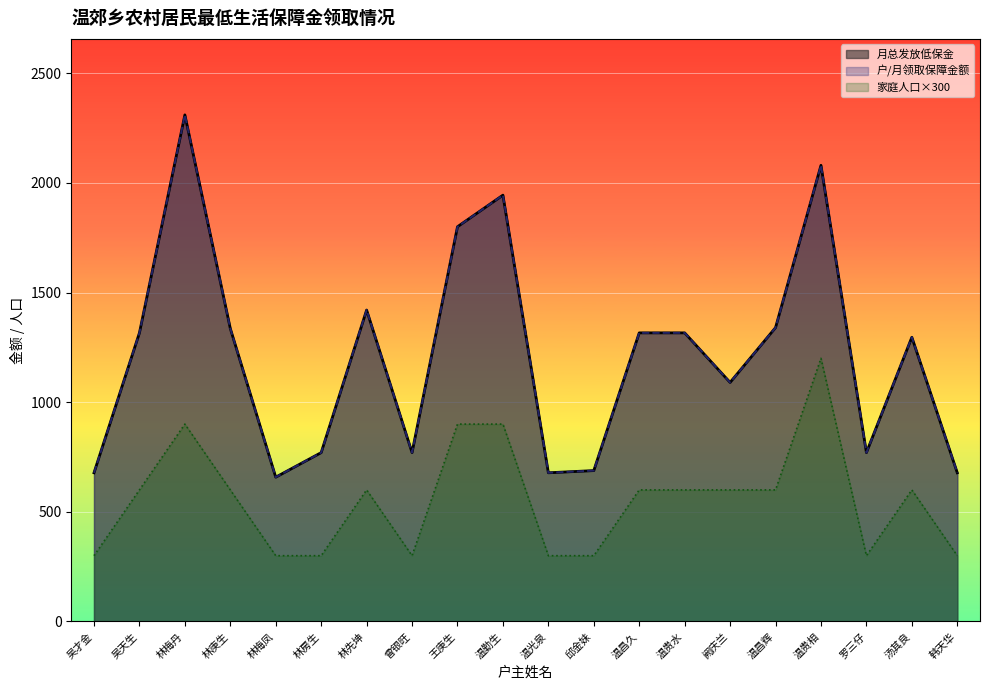

At which label does 家庭人口 reach its peak?

温贵相